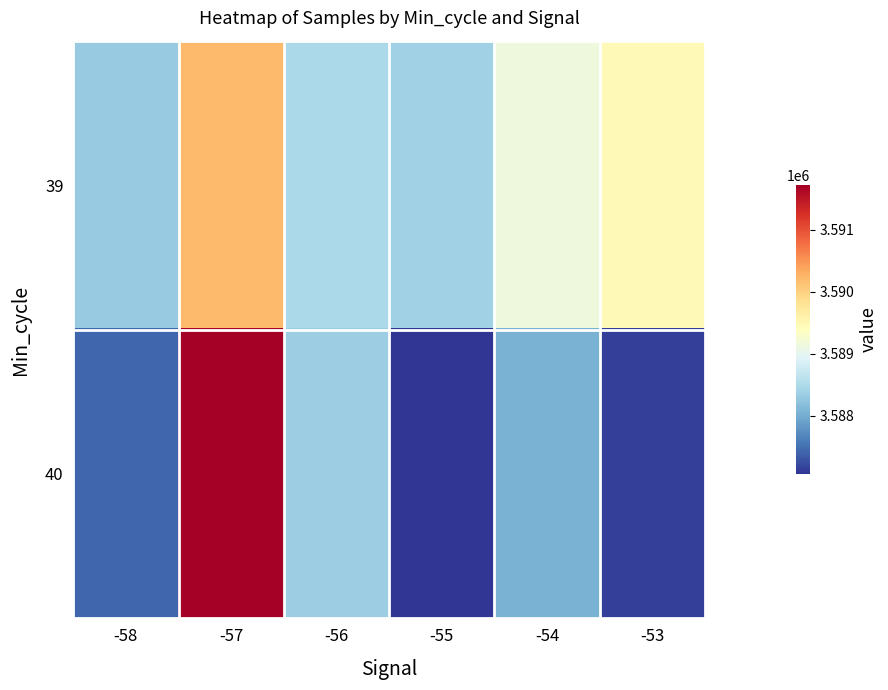

Reading left to right, transcribe all the data shown in this chart.

39: -58=3588304	-57=3590198	-56=3588470	-55=3588385	-54=3589148	-53=3589467
40: -58=3587433	-57=3591719	-56=3588344	-55=3587065	-54=3588056	-53=3587153